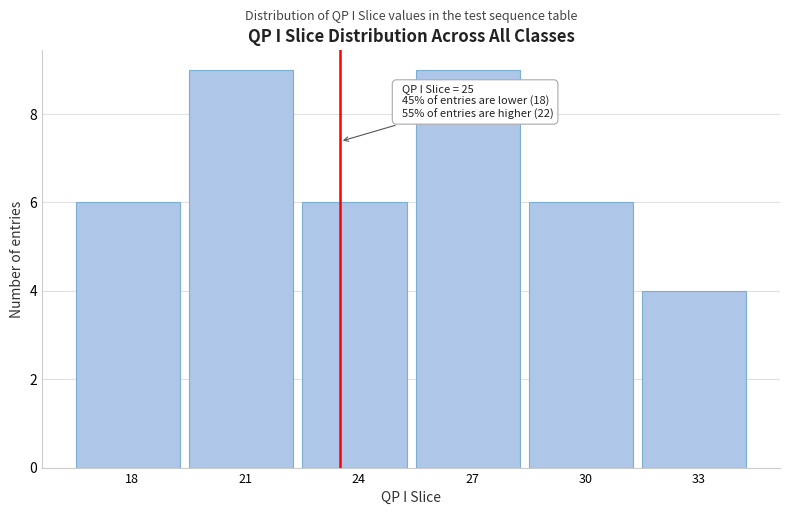

Reading left to right, extract all data points from this chart.

18=6	21=9	24=6	27=9	30=6	33=4